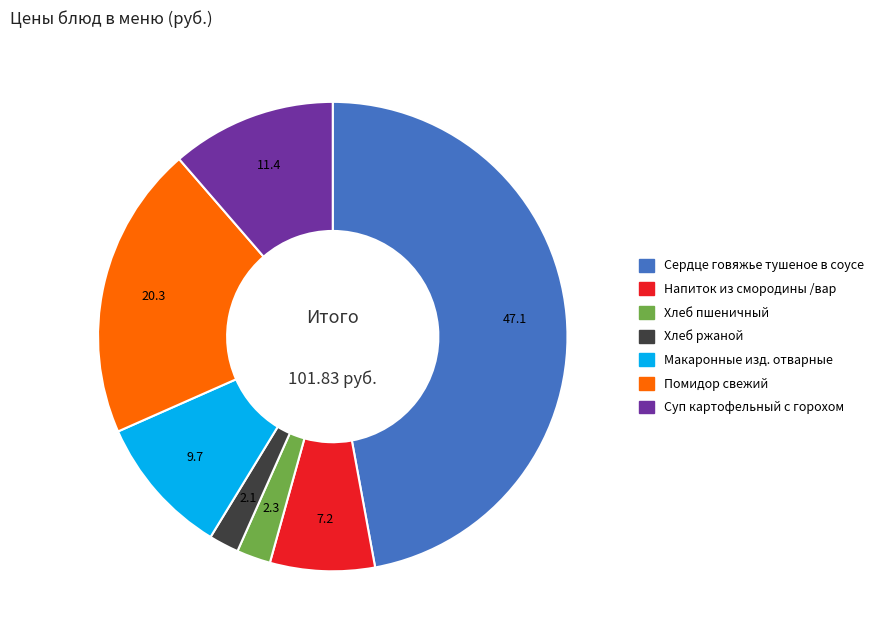

Do Помидор свежий and Хлеб ржаной together represent more than half of the pie?

No